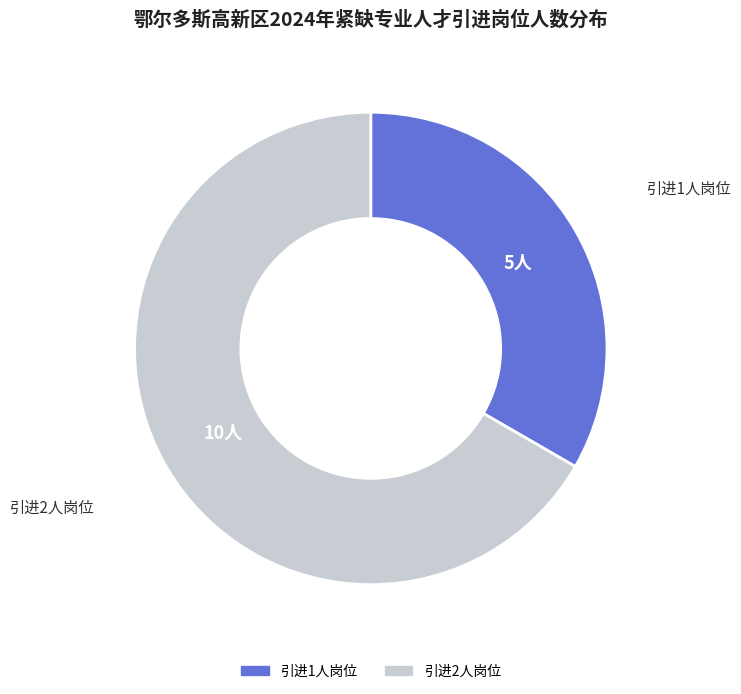

Count the number of slices in the pie.

2